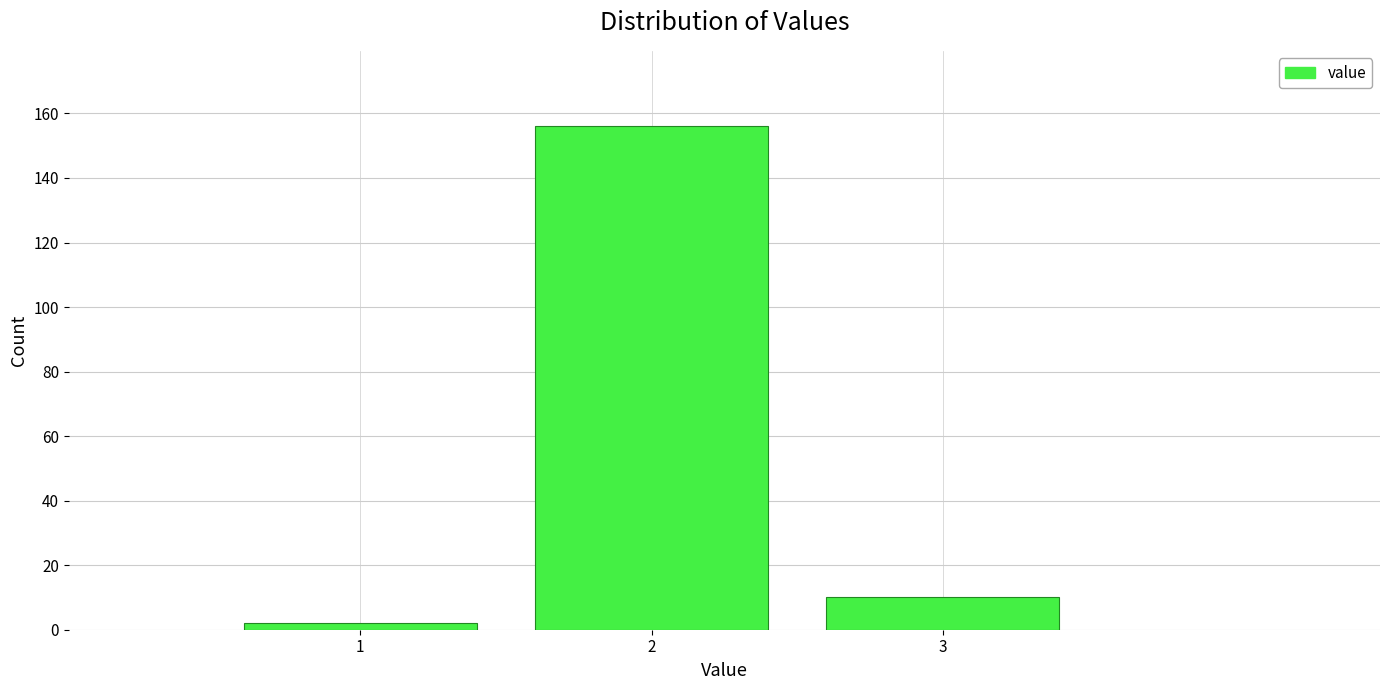

Reading right to left, transcribe all the data shown in this chart.

10	156	2